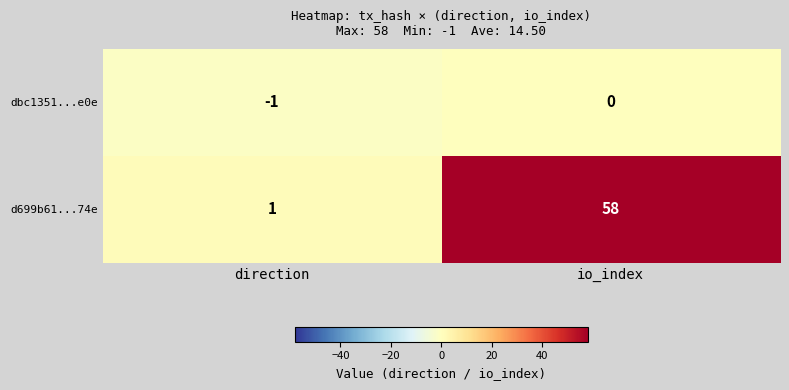

What is the highest value of the d699b61...74e series?

58